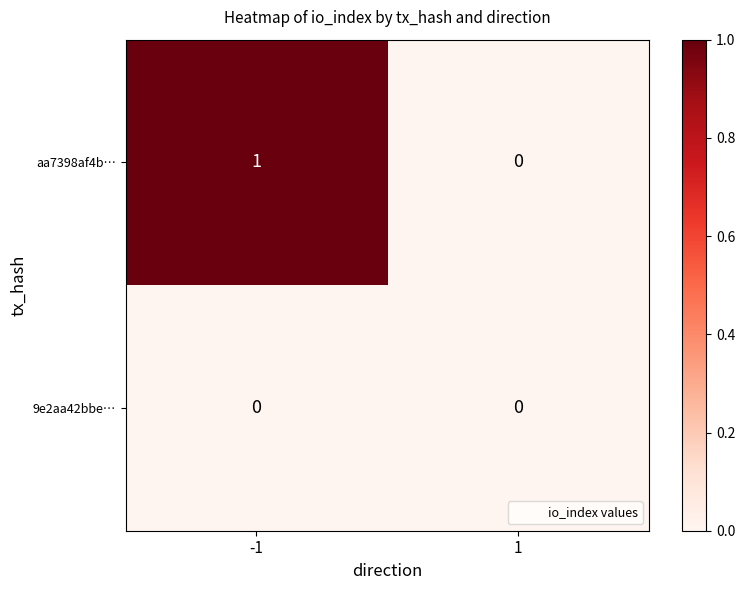

Which series has the largest total across all categories?

aa7398af4b…